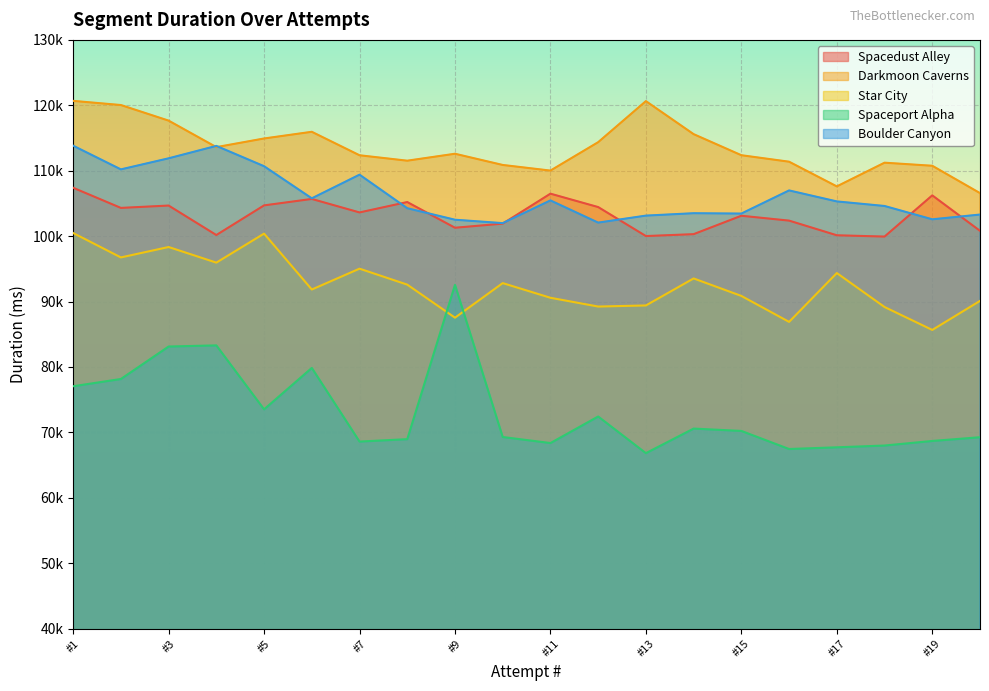

Read the Star City value at #3, to the nearest 50.

98350